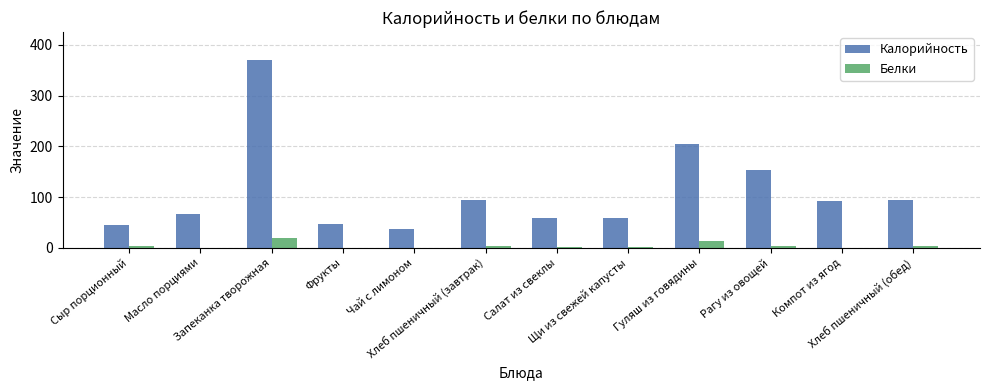

True or false: Калорийность has a value of 94.0 at Хлеб пшеничный (завтрак).

True